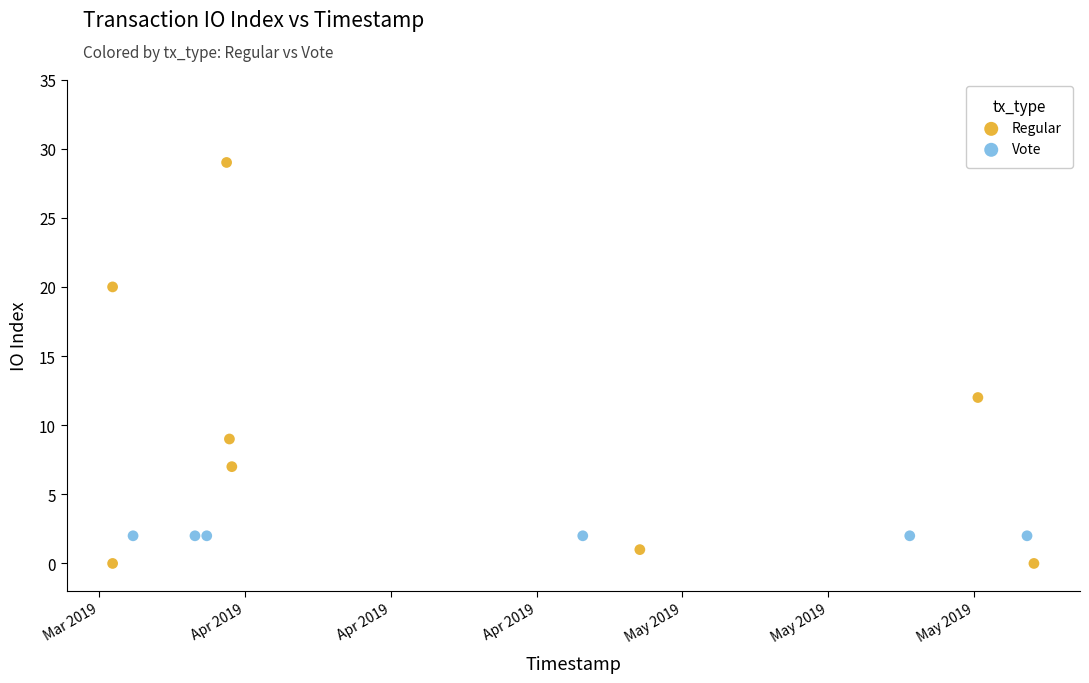

Which series reaches the maximum Y coordinate?

Regular